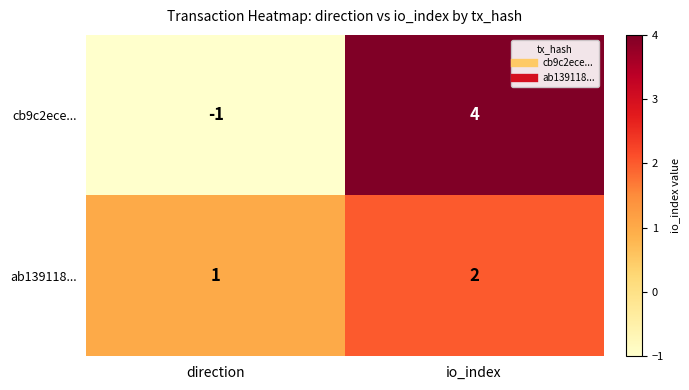

Is it true that ab139118... equals 1 at direction?

True